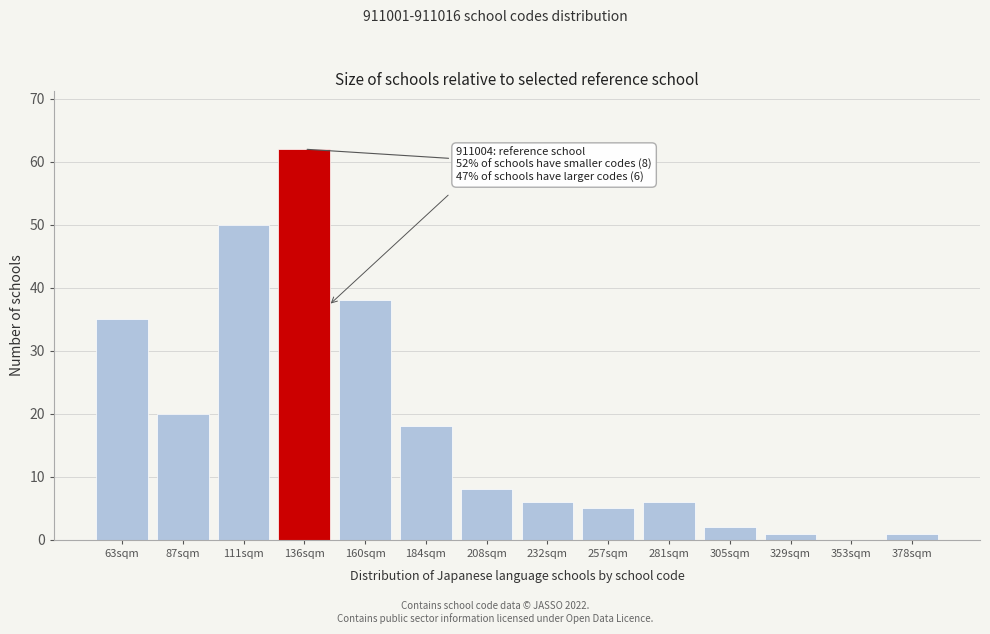

Reading left to right, extract all data points from this chart.

63sqm=35	87sqm=20	111sqm=50	136sqm=62	160sqm=38	184sqm=18	208sqm=8	232sqm=6	257sqm=5	281sqm=6	305sqm=2	329sqm=1	353sqm=0	378sqm=1